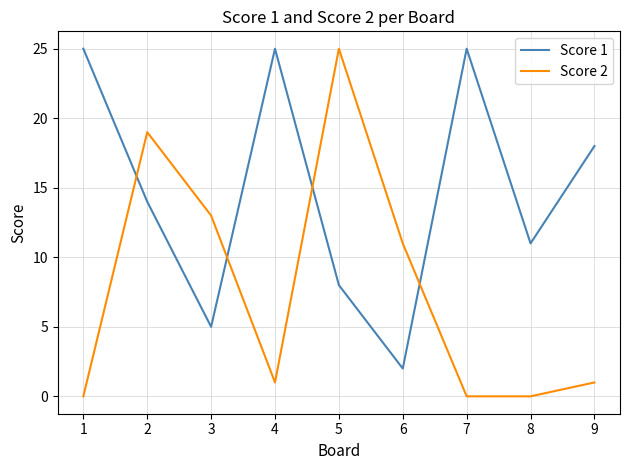

True or false: Score 1 has a value of 18 at 9.

True